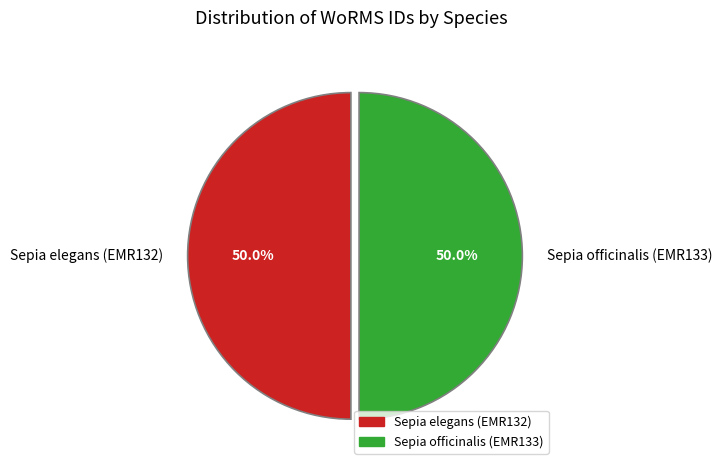

What percentage is the Sepia officinalis (EMR133) slice, to the nearest percent?

50%